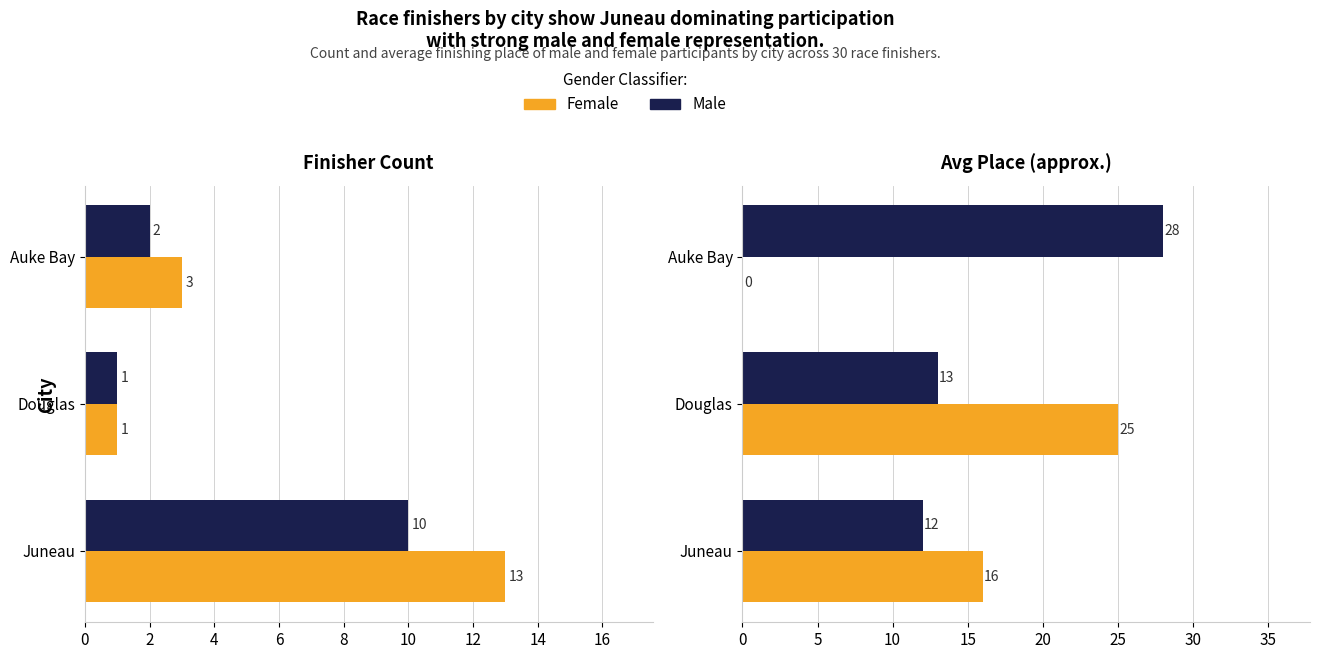

What is the total value across all series at Douglas?

38